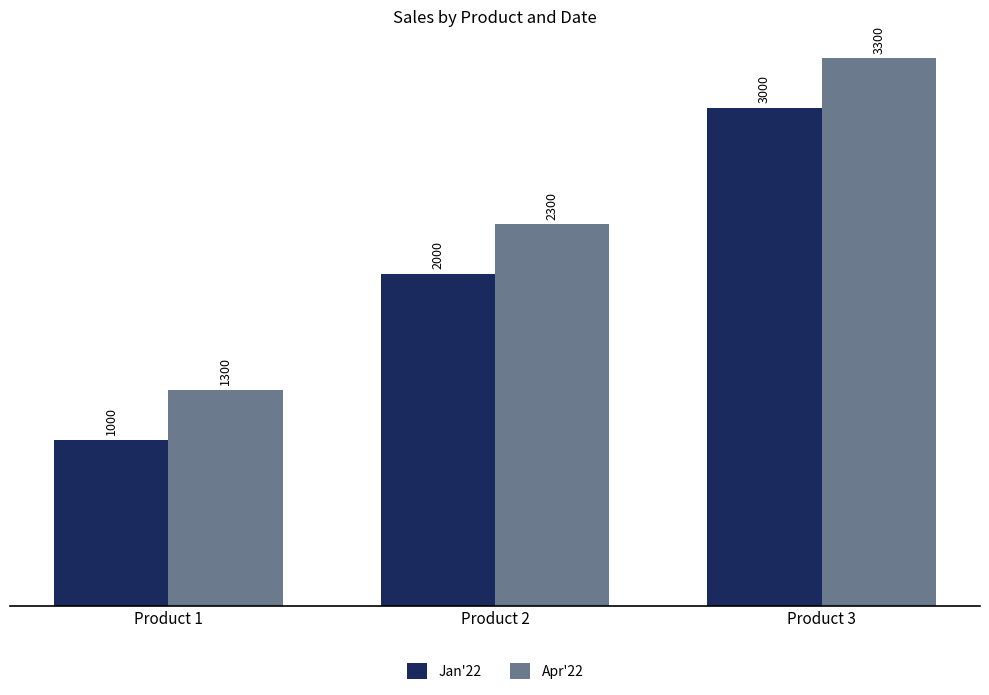

The value of Apr'22 at Product 2 is 3904. True or false?

False